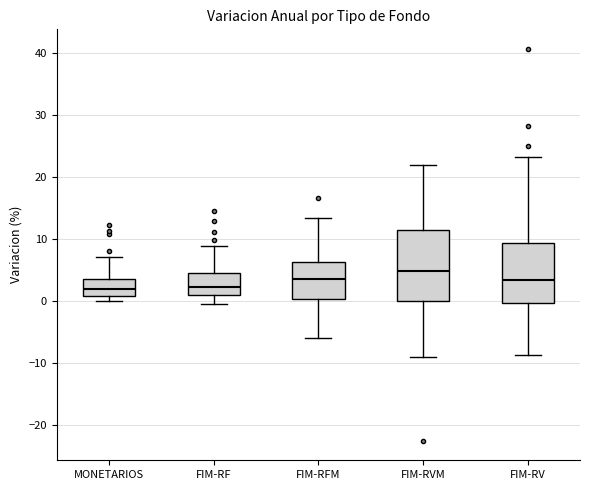

Where is the lower edge of the box for FIM-RV on the y-axis? The values are not printed on the chart, so give them approximately, as read against the axis.

0